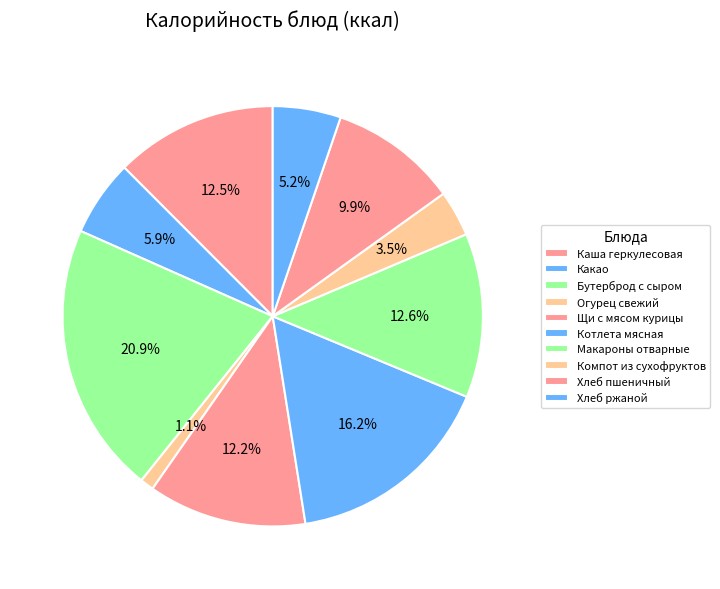

To the nearest percent, what portion does Компот из сухофруктов represent?

4%